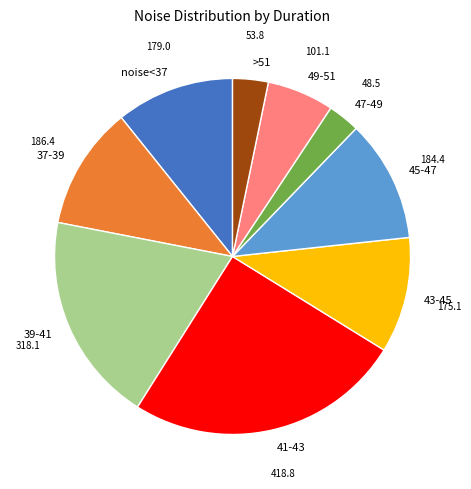

Is there a majority slice in this chart?

No